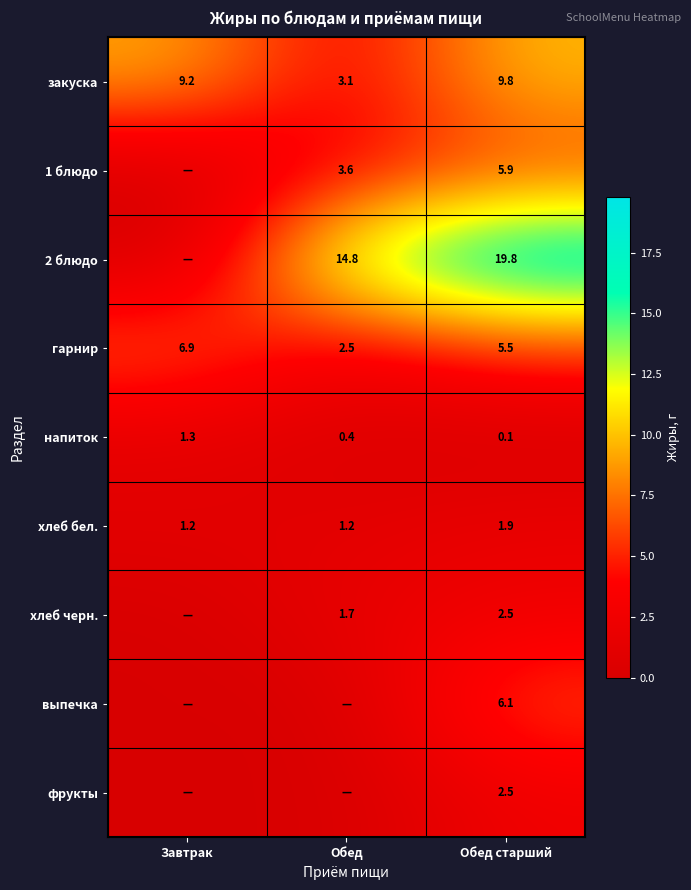

Is the value of хлеб черн. at Обед greater than the value of напиток at Завтрак?

Yes